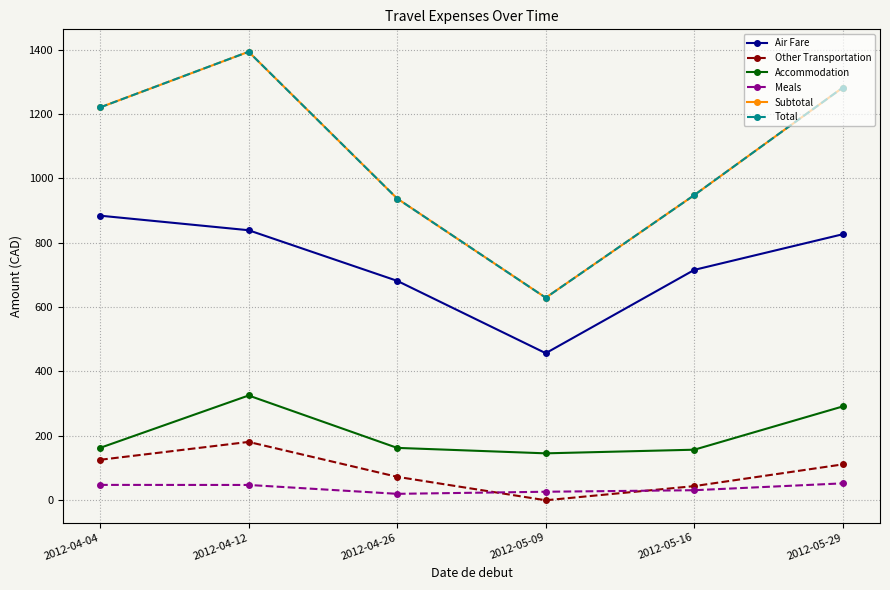

True or false: Total and Accommodation intersect in this chart.

False